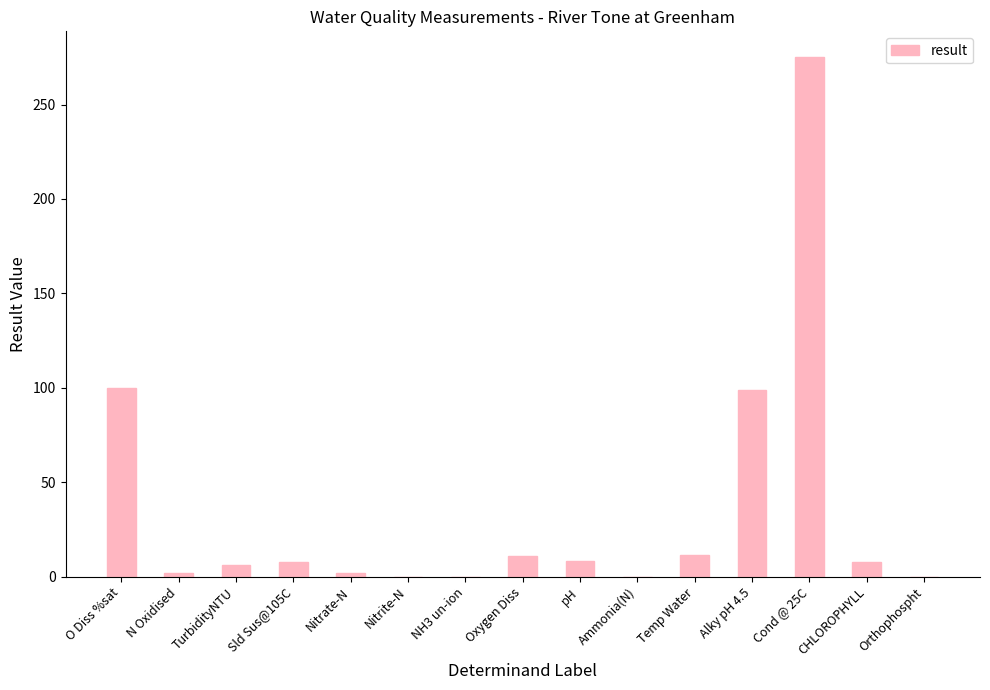

What is the difference between the values at pH and Nitrite-N?

8.1